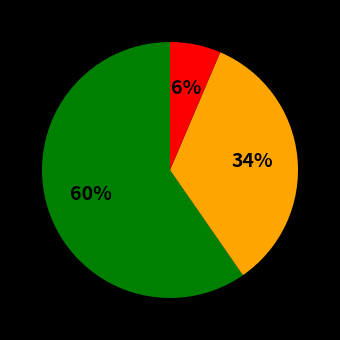

Is there a majority slice in this chart?

Yes